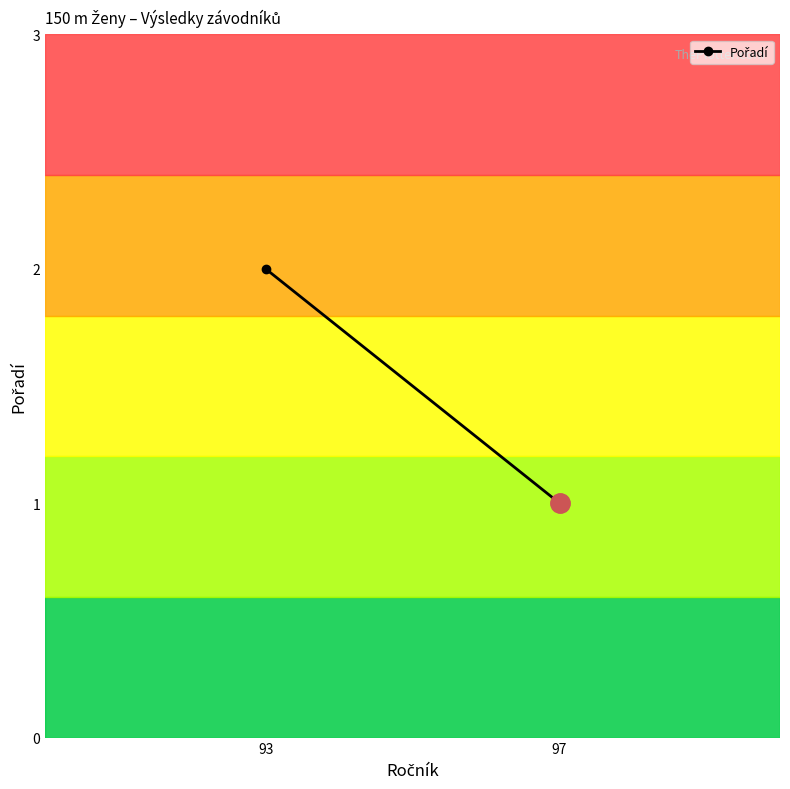

The value at 97 is 1. True or false?

True